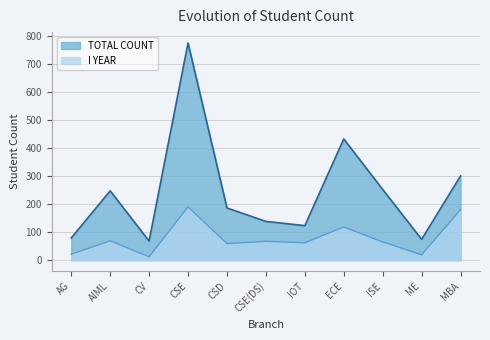

How many lines are shown in the chart?

2